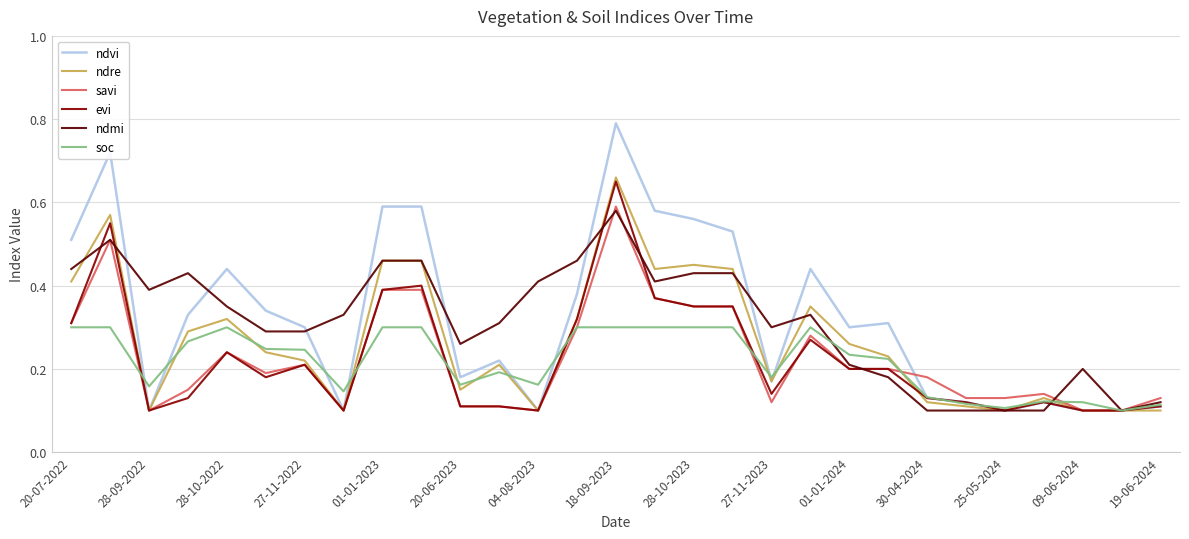

Count the ndvi values in the range 0 to 1.

29